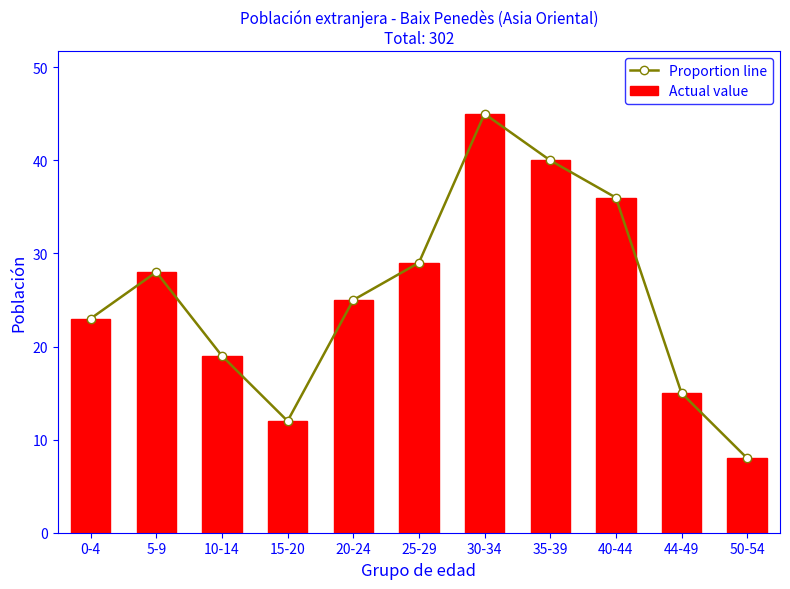

Which label corresponds to the smallest value in the chart?

50-54